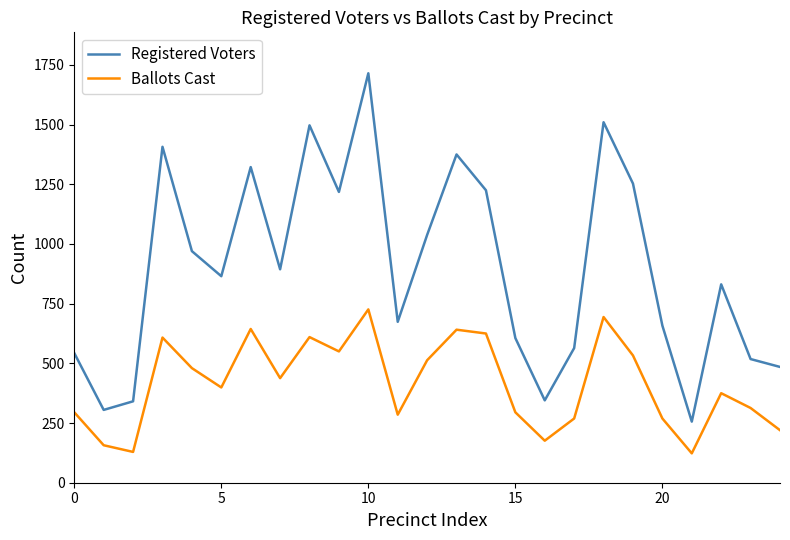

What is the minimum value shown in the chart?

123